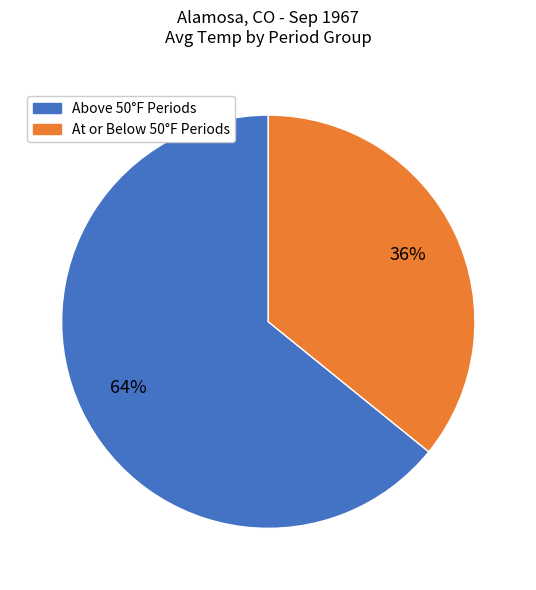

How many slices are in this pie chart?

2